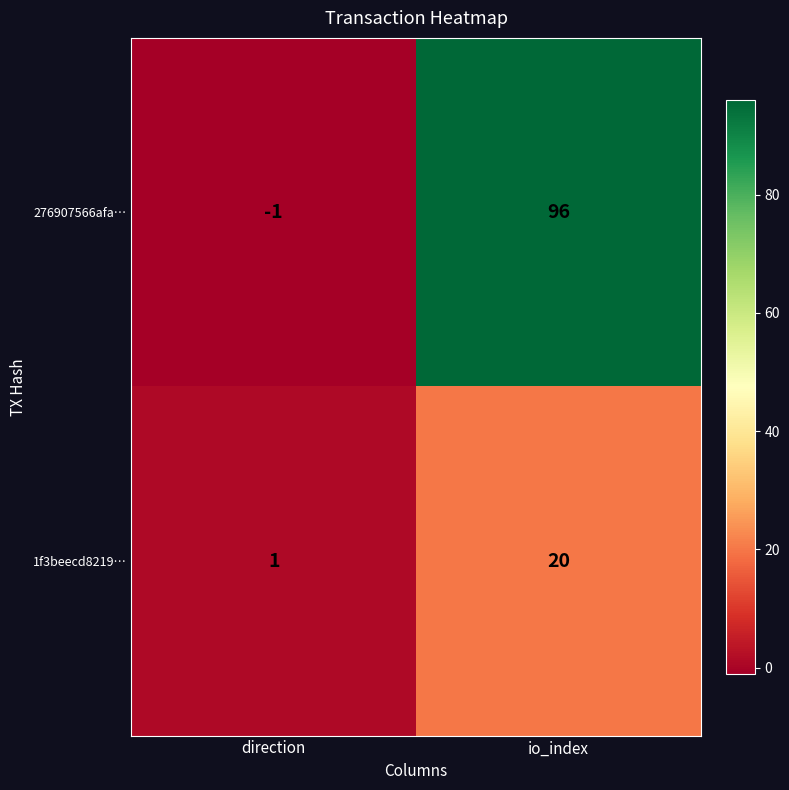

At direction, list the series in order from largest to smallest.

1f3beecd8219…, 276907566afa…